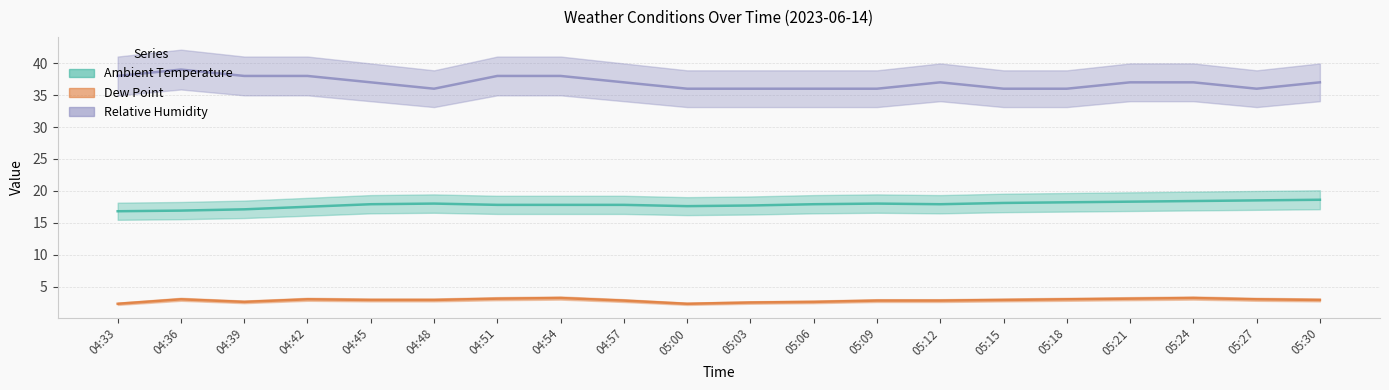

What is the difference between the highest and lowest values at 05:24?

33.8